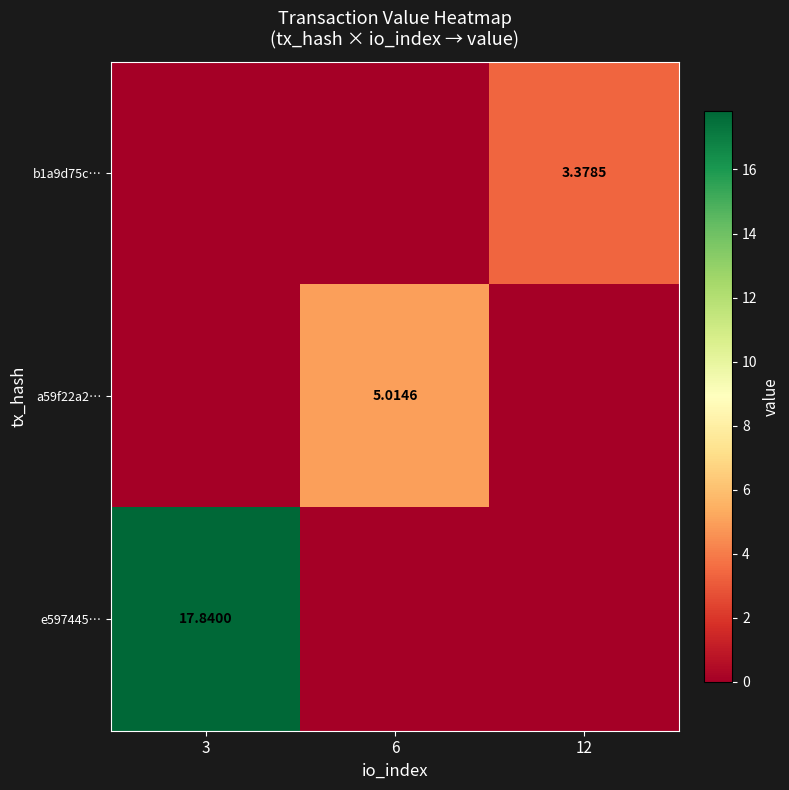

Is the value of a59f22a2… at 12 greater than the value of e597445… at 12?

No